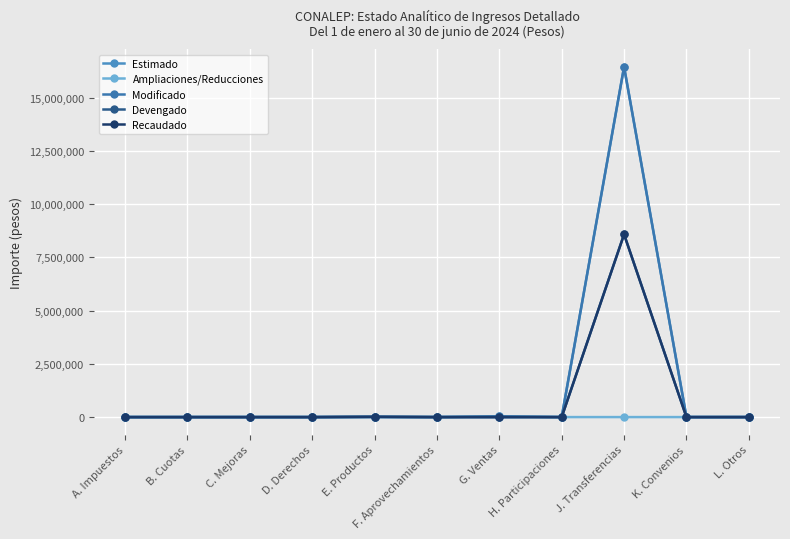

Between D. Derechos and K. Convenios, which is larger?

D. Derechos